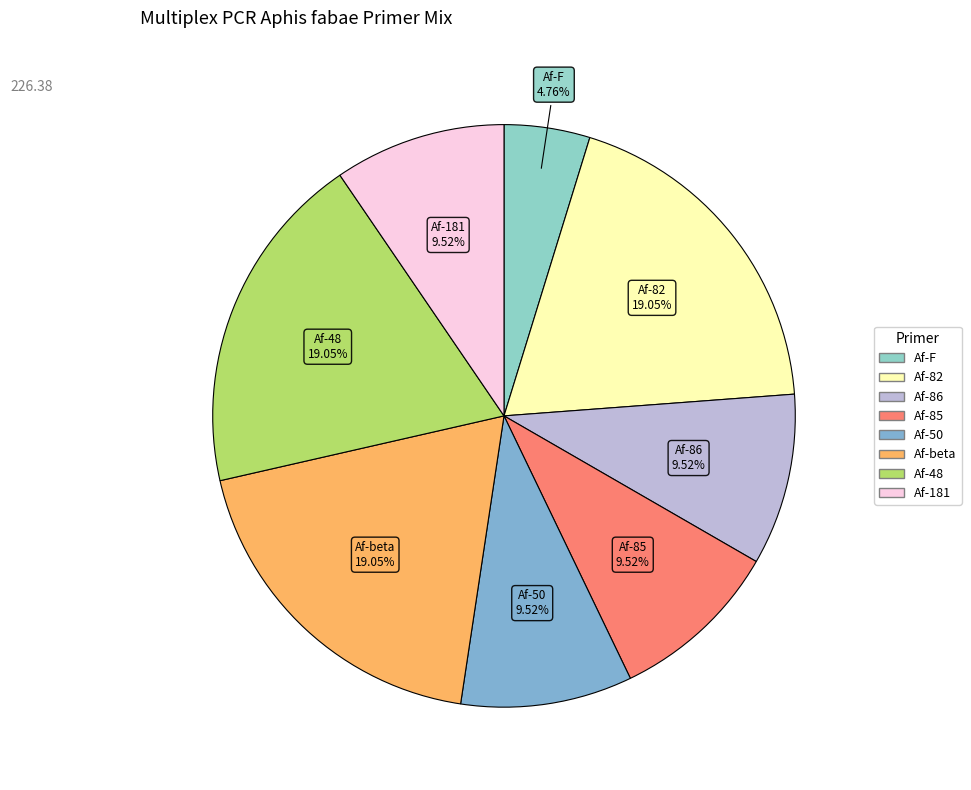

Does any single category account for the majority?

No